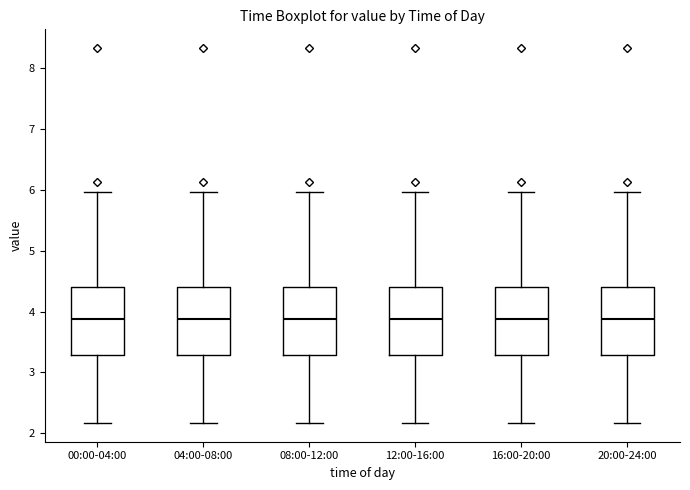

Reading left to right, read every box against the y-axis: the position of its median line, the range the box covers, and the ends of its whiskers. The values are not printed on the chart, so give them approximately, as read against the axis.

00:00-04:00: median 3.9, box 3.3 to 4.4, whiskers 2.2 to 6.0
04:00-08:00: median 3.9, box 3.3 to 4.4, whiskers 2.2 to 6.0
08:00-12:00: median 3.9, box 3.3 to 4.4, whiskers 2.2 to 6.0
12:00-16:00: median 3.9, box 3.3 to 4.4, whiskers 2.2 to 6.0
16:00-20:00: median 3.9, box 3.3 to 4.4, whiskers 2.2 to 6.0
20:00-24:00: median 3.9, box 3.3 to 4.4, whiskers 2.2 to 6.0